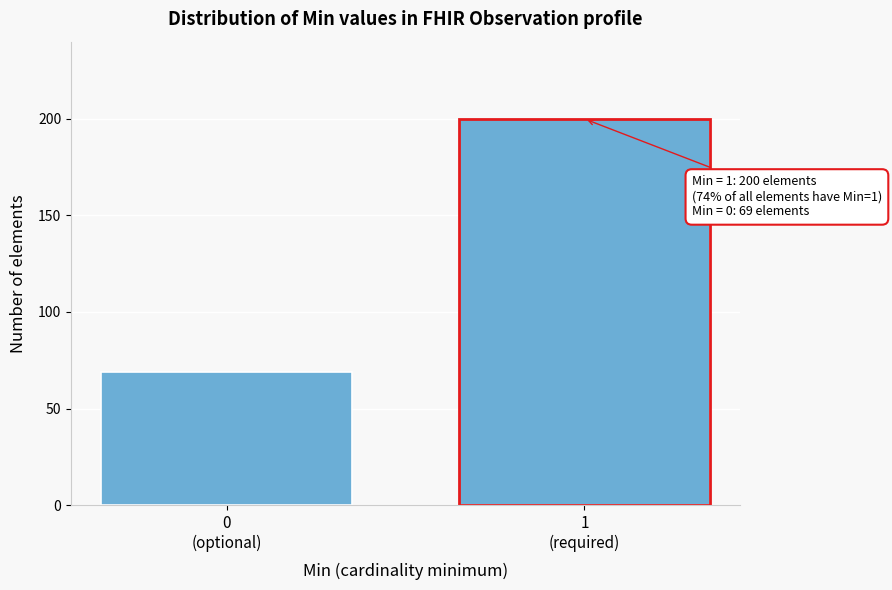

Reading right to left, transcribe all the data shown in this chart.

200	69